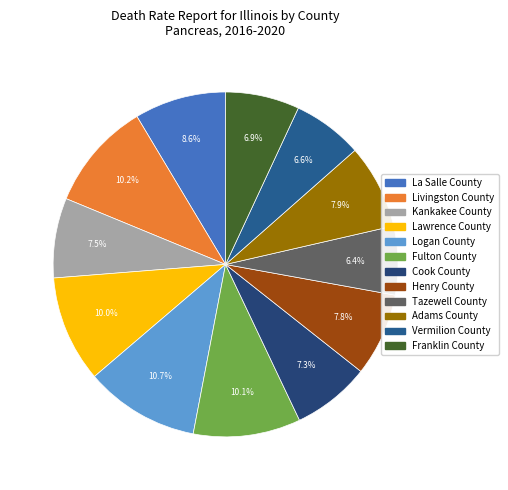

What percentage is the La Salle County slice, to the nearest percent?

9%